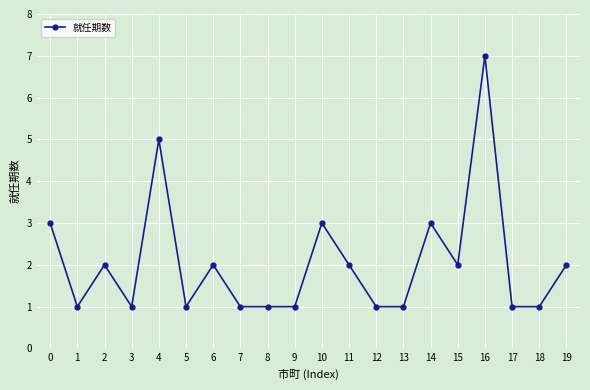

Does the chart have visible grid lines?

Yes